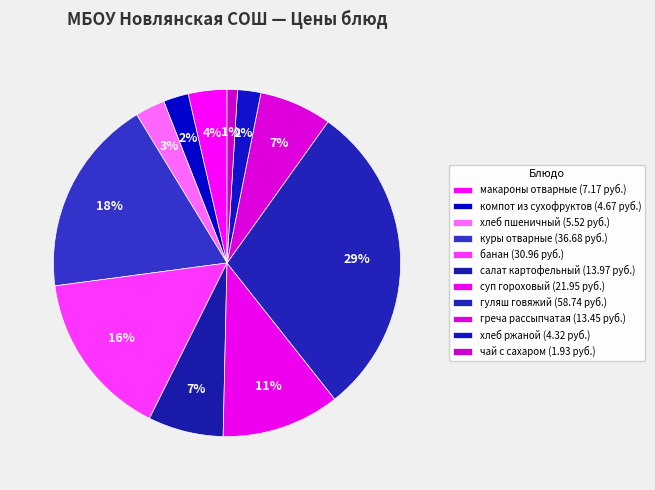

To the nearest percent, what is the difference between the греча рассыпчатая and гуляш говяжий slice percentages?

23%